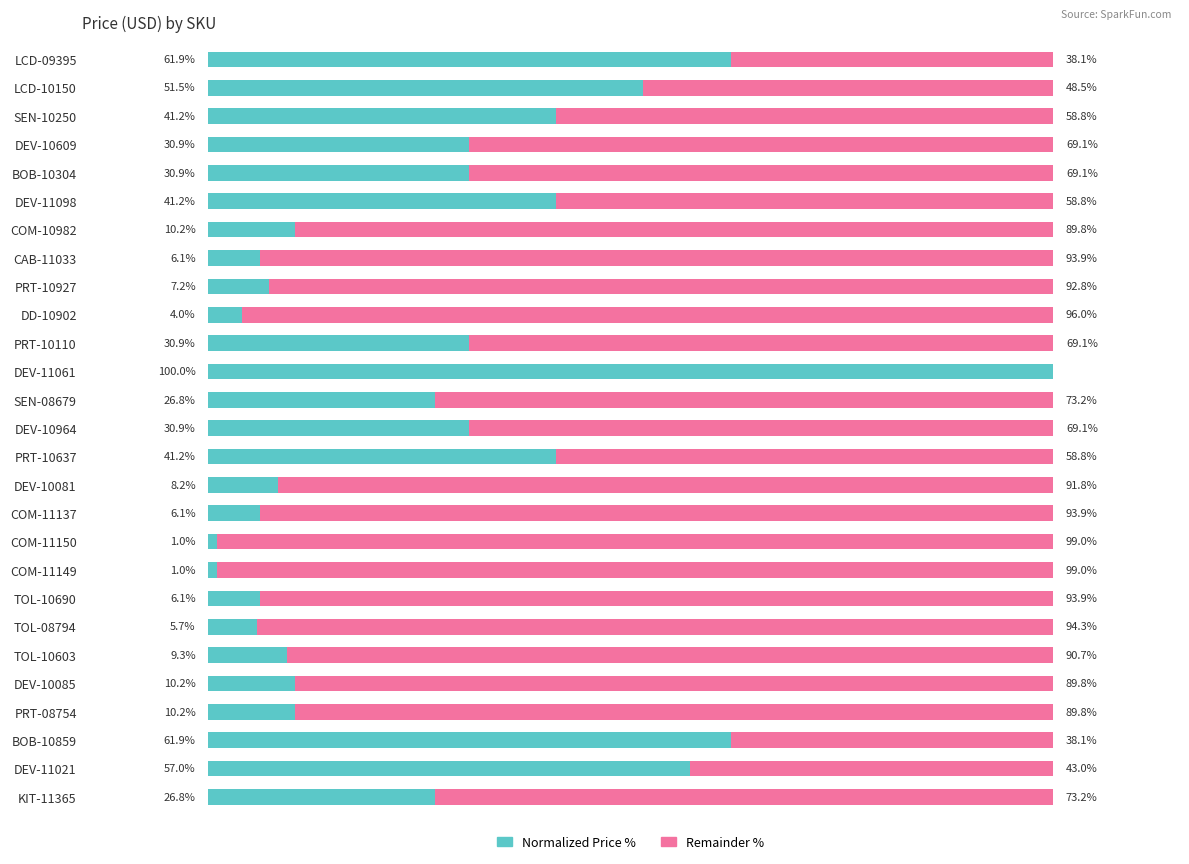

Which category has the highest value in the Normalized Price % series?

DEV-11061